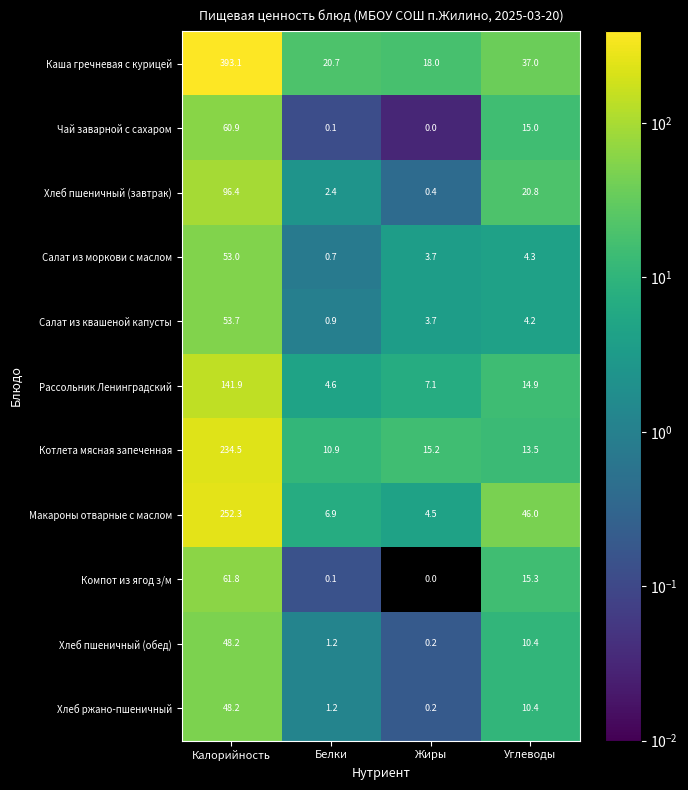

What is the difference between the maximum and second lowest values in the Хлеб пшеничный (обед) series?

47.0